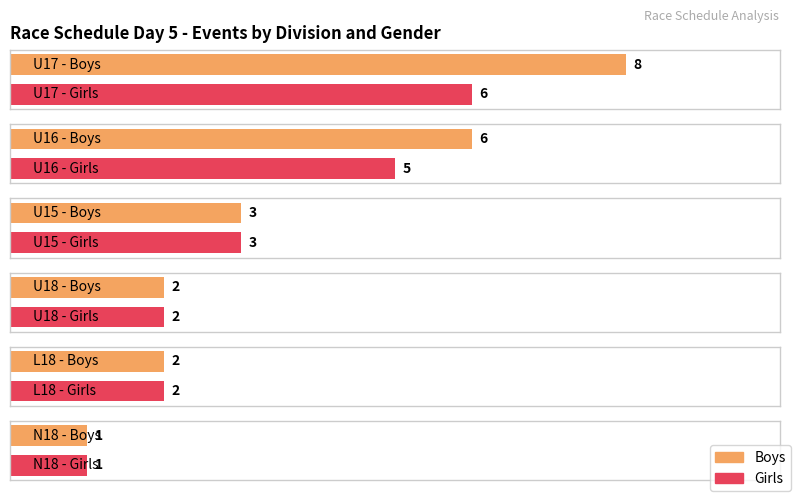

What is the greatest value displayed?

8